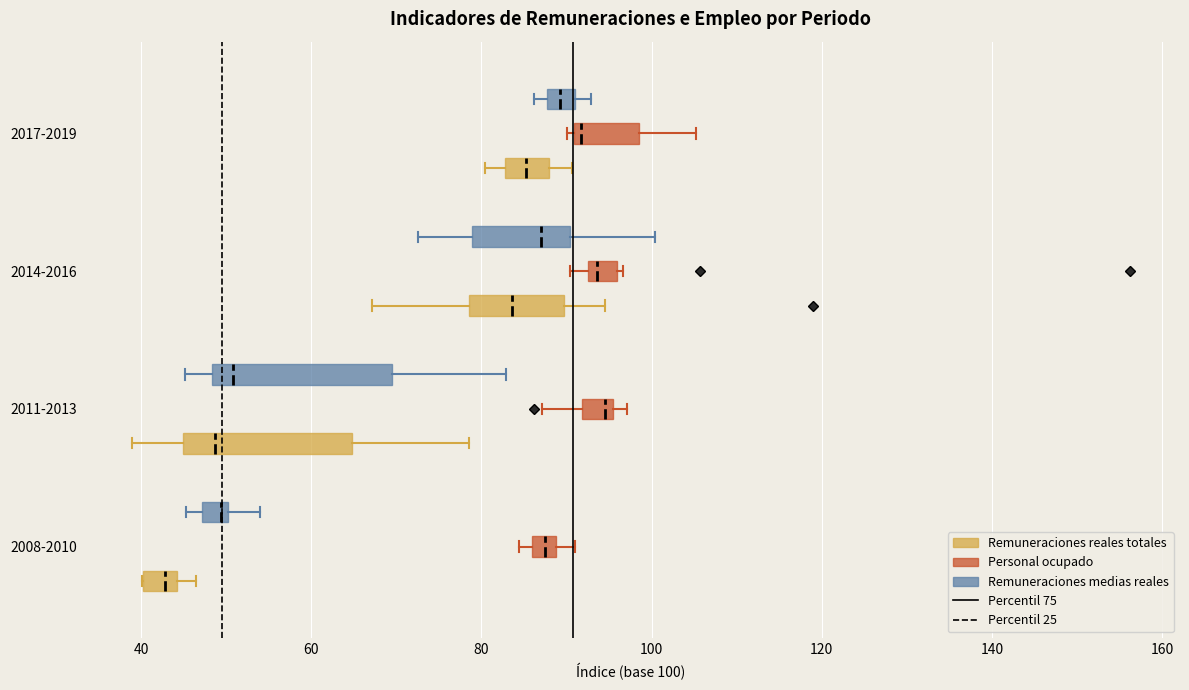

Where does the right whisker of the box for 2017-2019 (Remuneraciones reales totales) end on the x-axis? The values are not printed on the chart, so give them approximately, as read against the axis.

90